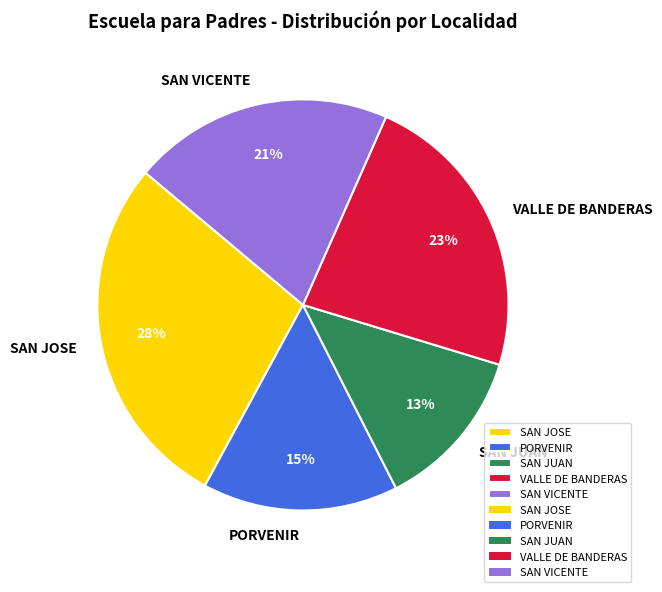

Is the sum of PORVENIR and SAN JOSE greater than half?

No